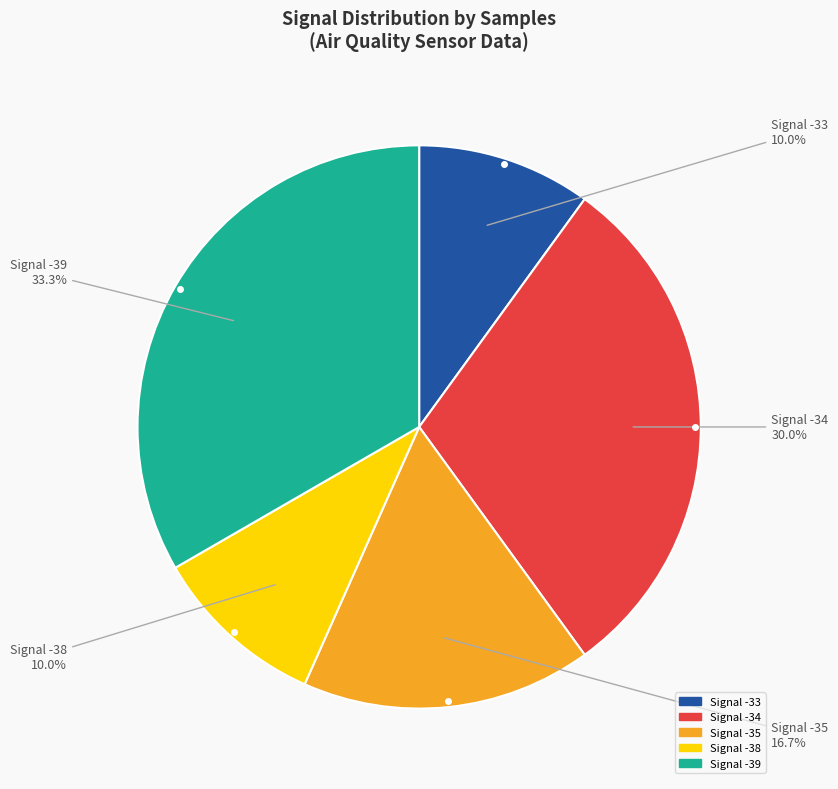

Does any single category account for the majority?

No